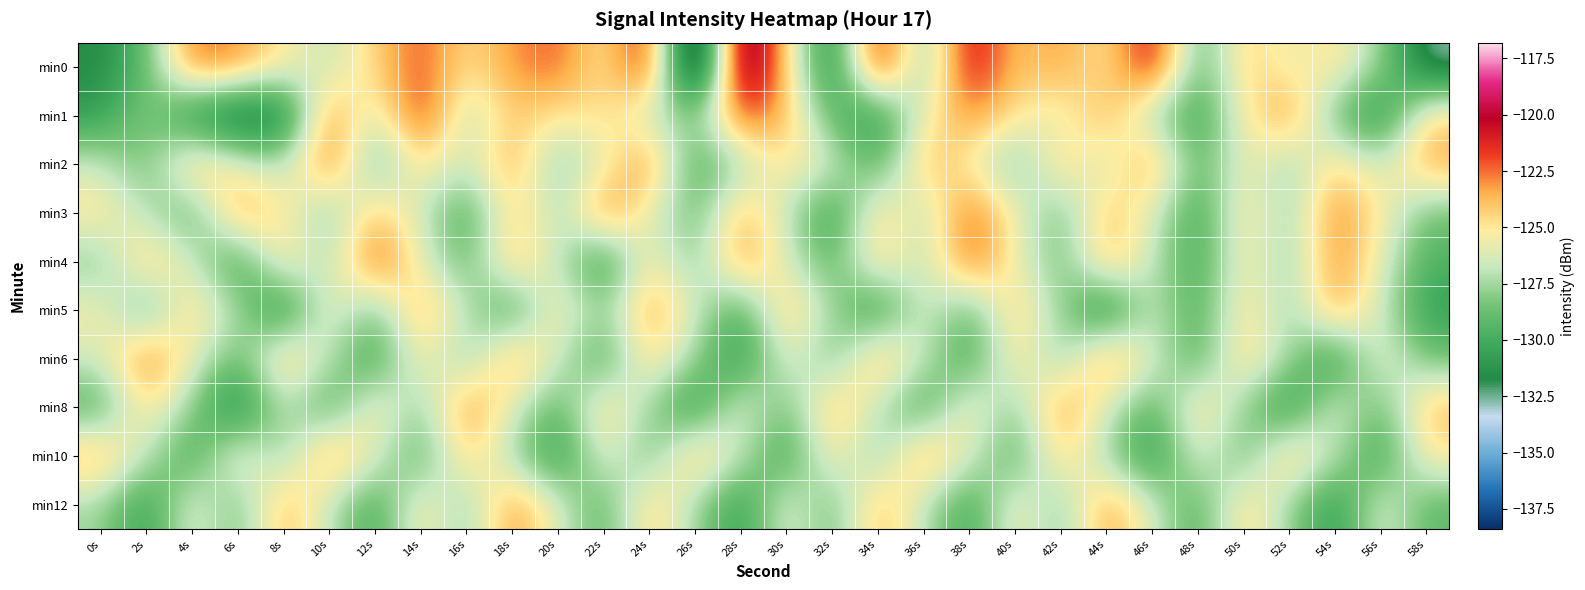

Rank the series by their maximum value, from highest to lowest.

min0, min1, min4, min2, min3, min6, min8, min10, min12, min5